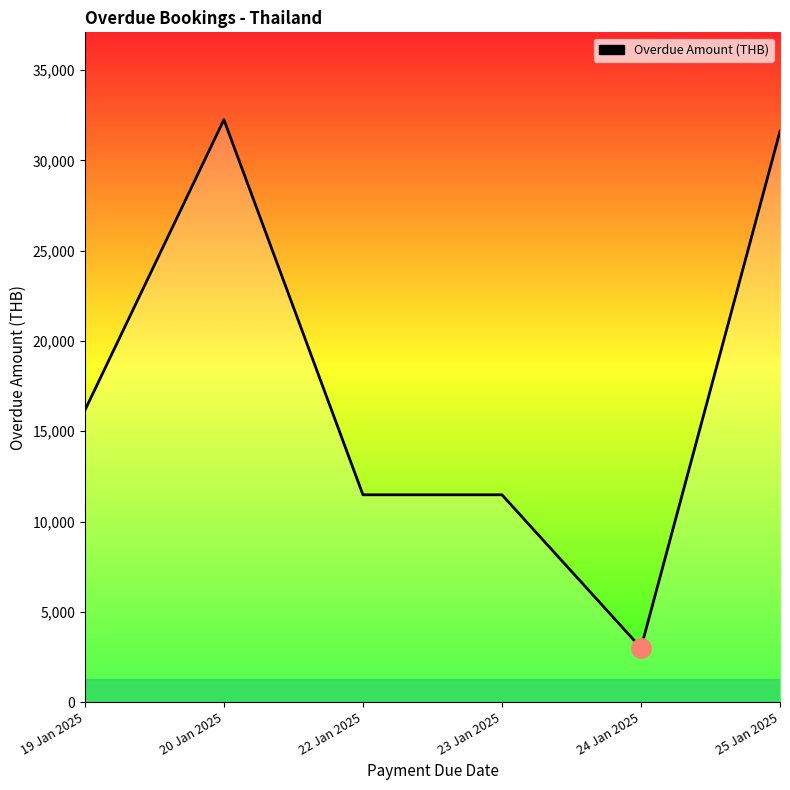

Reading left to right, extract all data points from this chart.

16160	32260	11480	11480	3000	31620